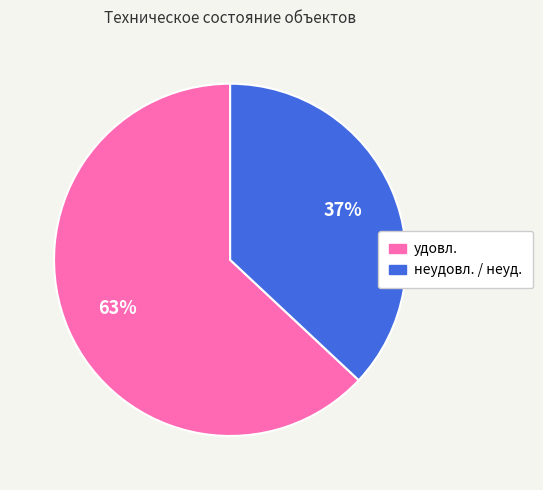

The удовл. slice represents 63% of the pie. True or false?

True